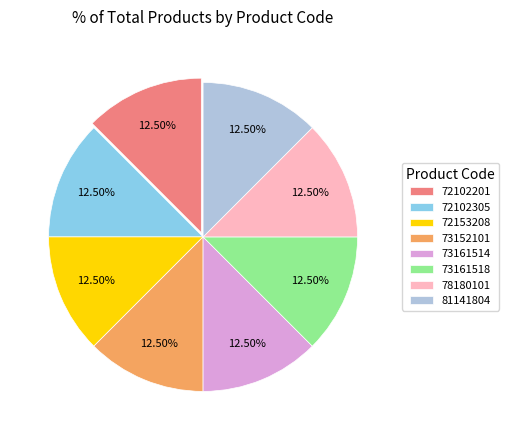

Does any single category account for the majority?

No